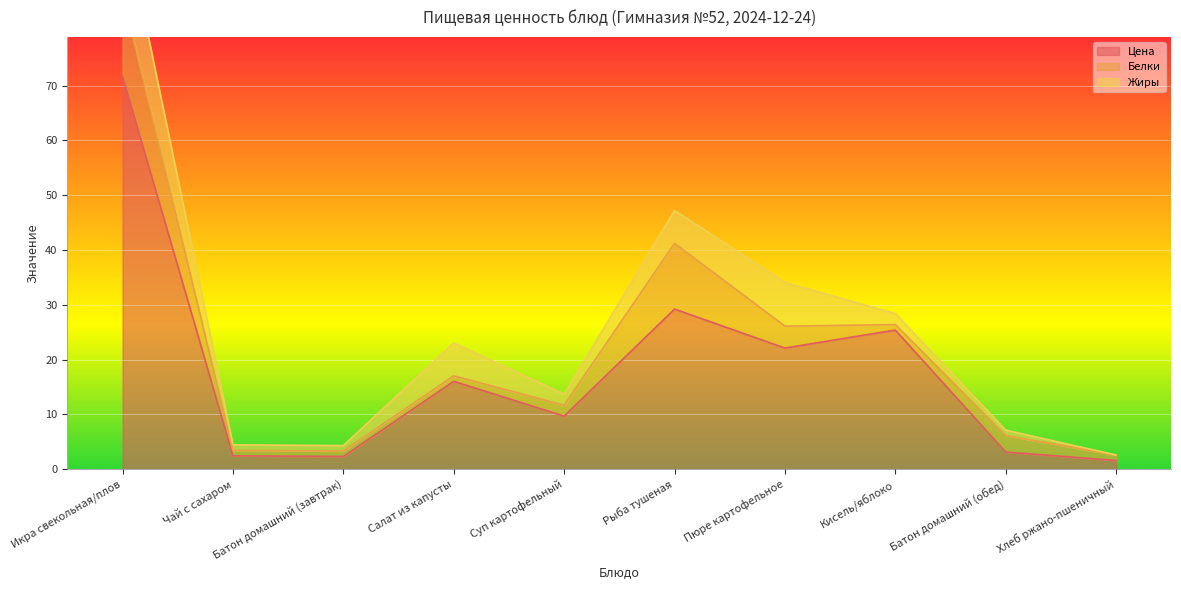

True or false: Цена has a value of 71.7 at Икра свекольная/плов.

True